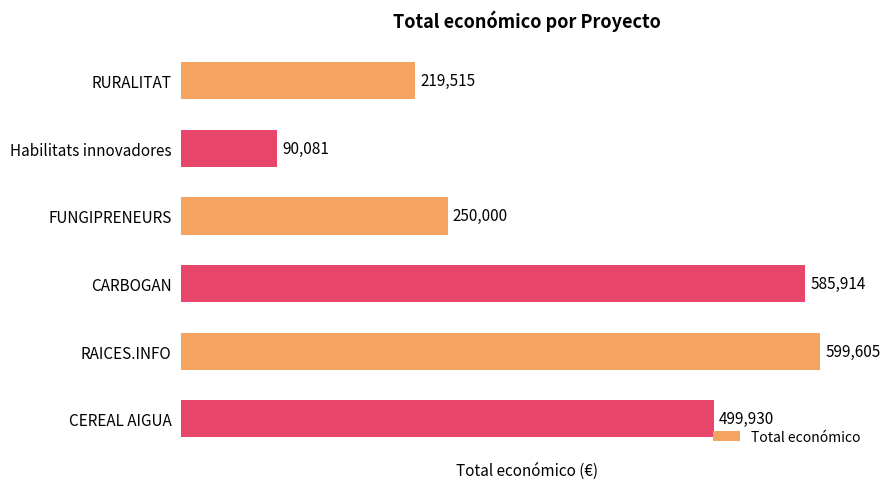

Rank the categories by value from lowest to highest.

Habilitats innovadores, RURALITAT, FUNGIPRENEURS, CEREAL AIGUA, CARBOGAN, RAICES.INFO